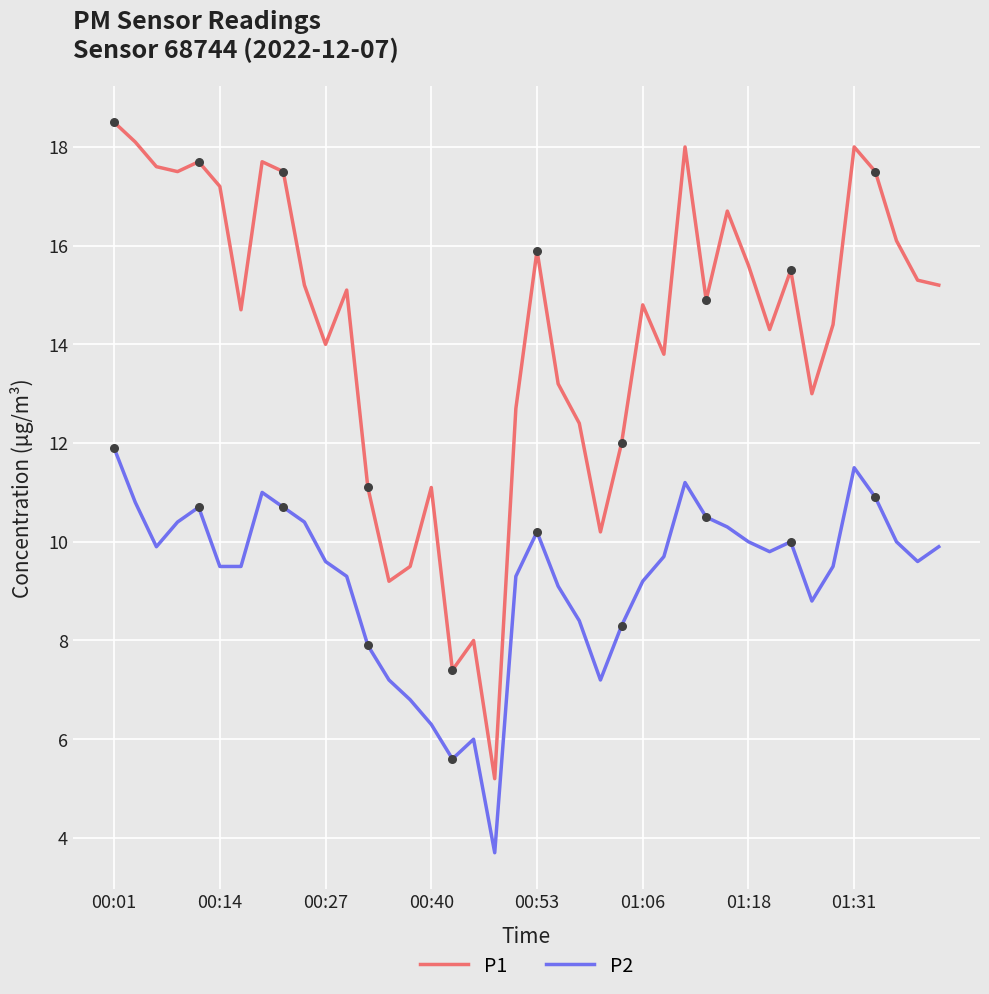

Which series has the largest total across all categories?

P1